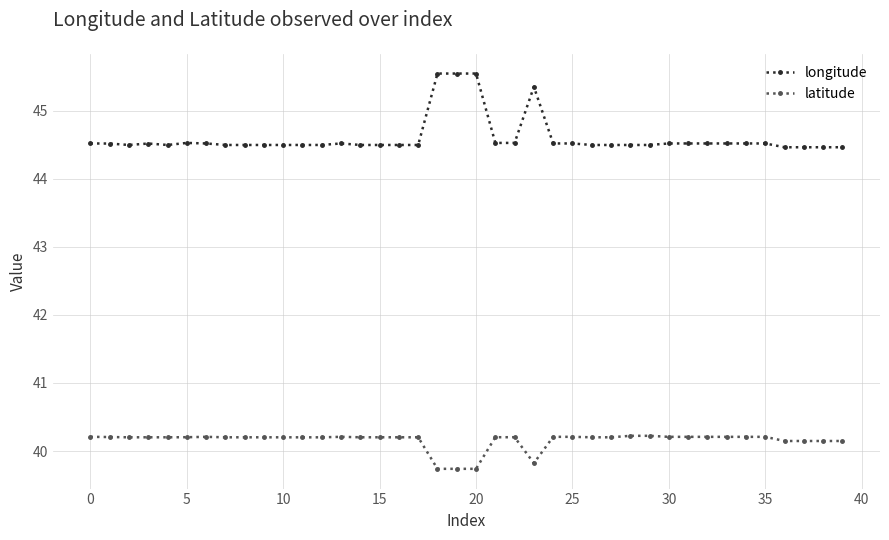

Rank the series by their maximum value, from lowest to highest.

latitude, longitude